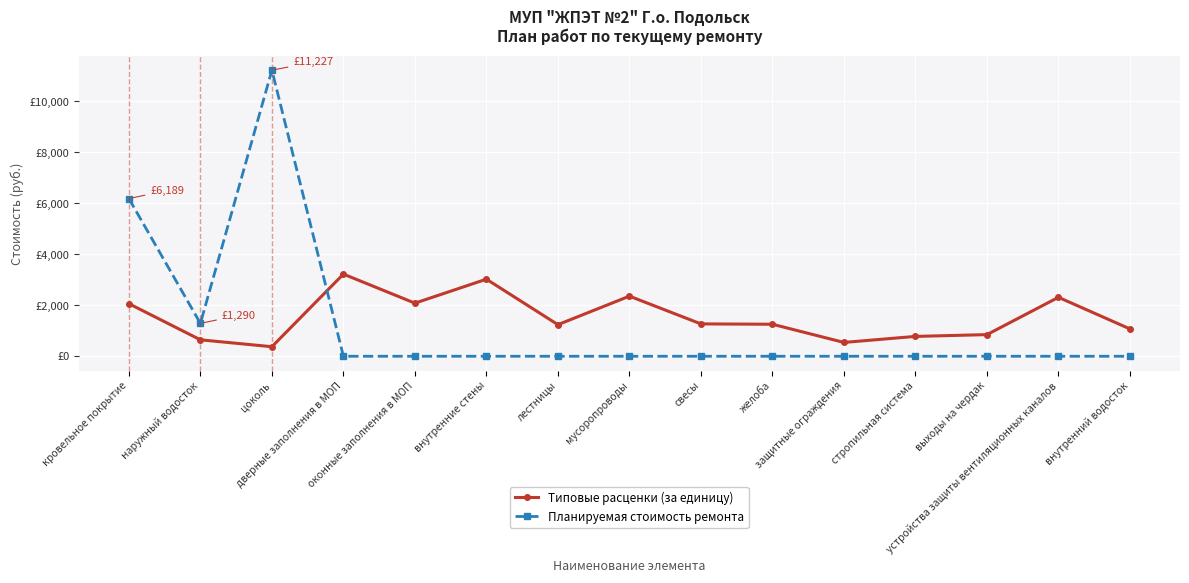

Is this an area chart (filled region under the line)?

No